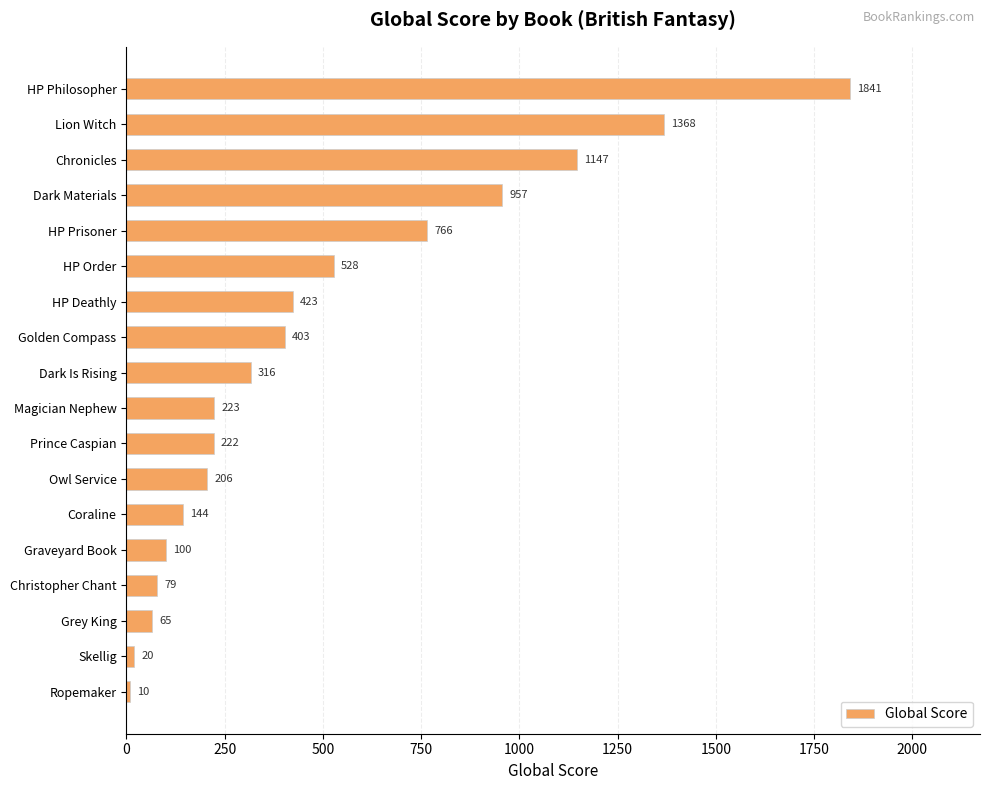

Reading bottom to top, transcribe all the data shown in this chart.

Ropemaker=10	Skellig=20	Grey King=65	Christopher Chant=79	Graveyard Book=100	Coraline=144	Owl Service=206	Prince Caspian=222	Magician Nephew=223	Dark Is Rising=316	Golden Compass=403	HP Deathly=423	HP Order=528	HP Prisoner=766	Dark Materials=957	Chronicles=1147	Lion Witch=1368	HP Philosopher=1841